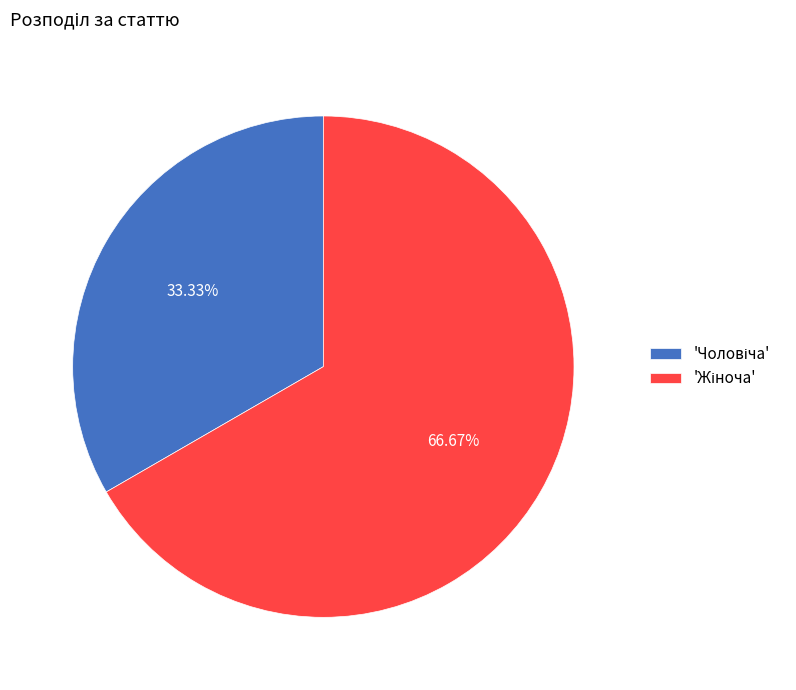

Is there any slice that represents more than half of the pie?

Yes